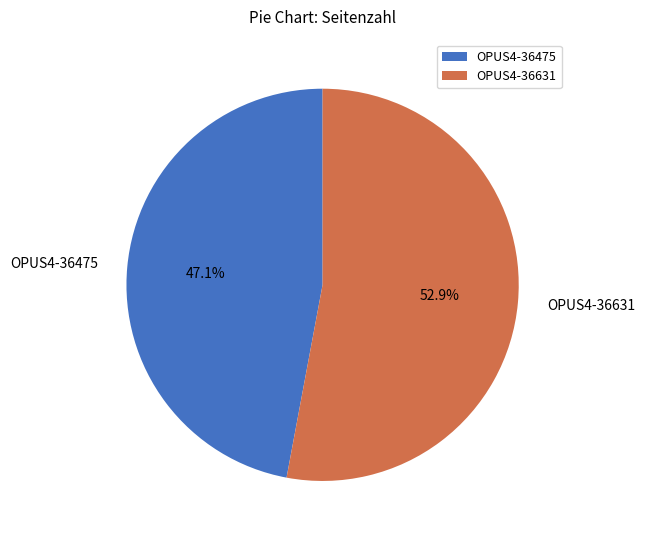

How many slices are in this pie chart?

2